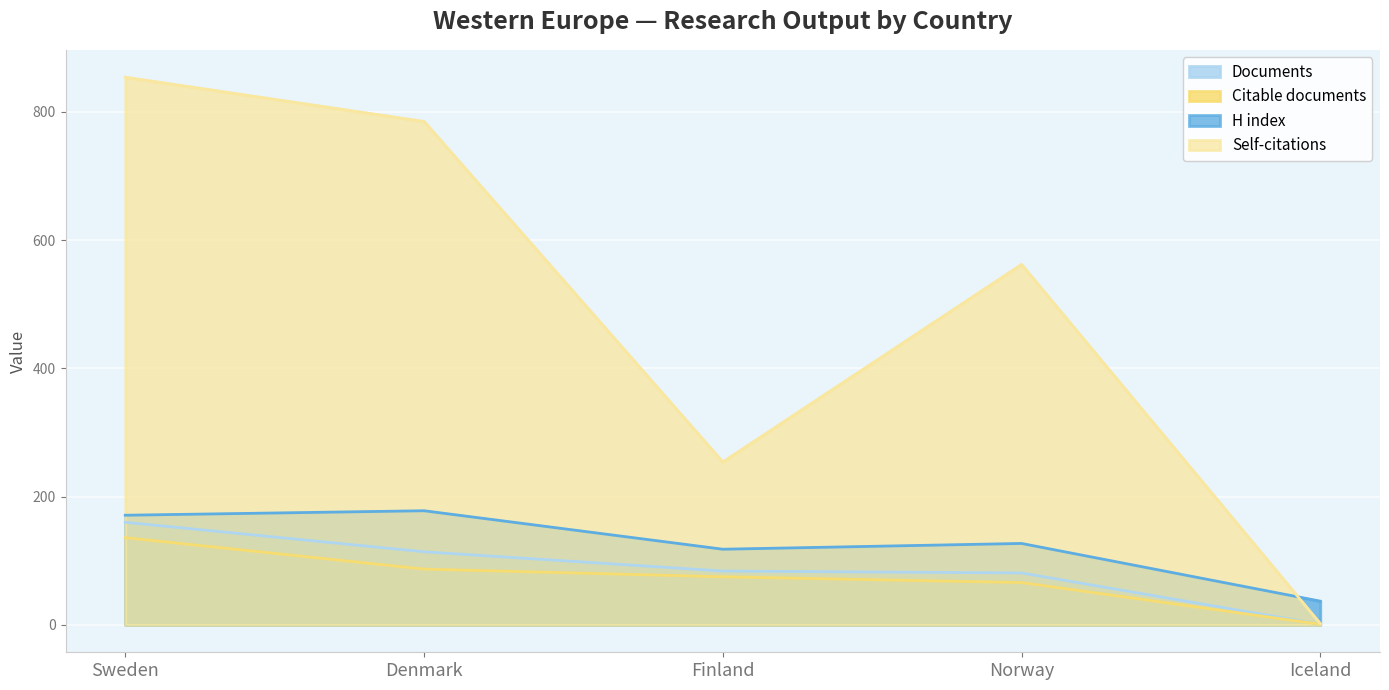

Between Denmark and Finland, which series saw the biggest shift?

Self-citations